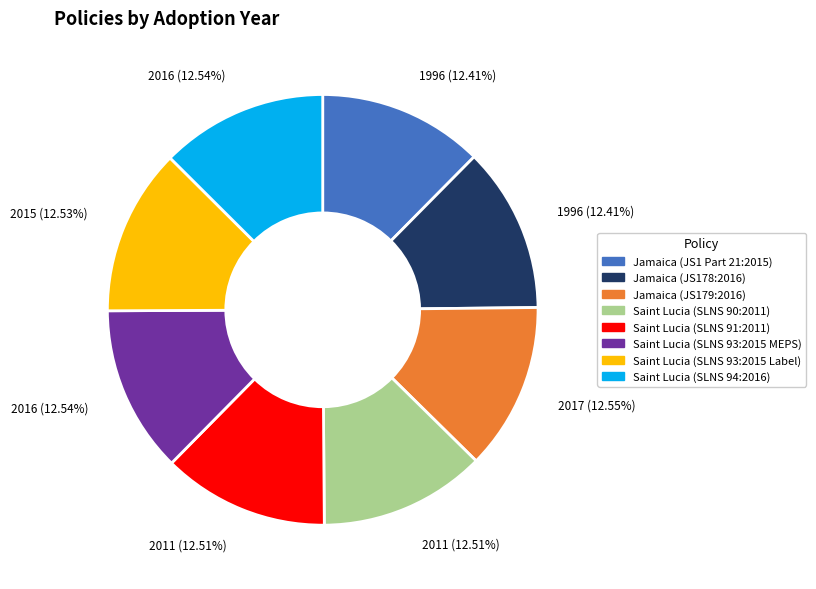

Combined, what portion of the pie is Saint Lucia (SLNS 94:2016) and Saint Lucia (SLNS 93:2015 MEPS)?

25.1%